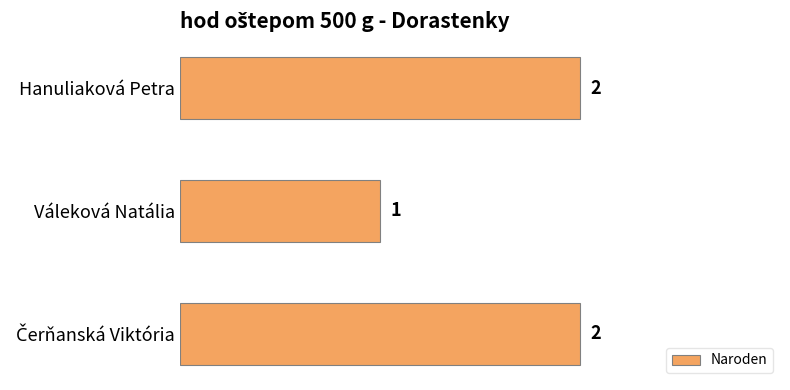

Is it true that the value at Hanuliaková Petra is 2?

True